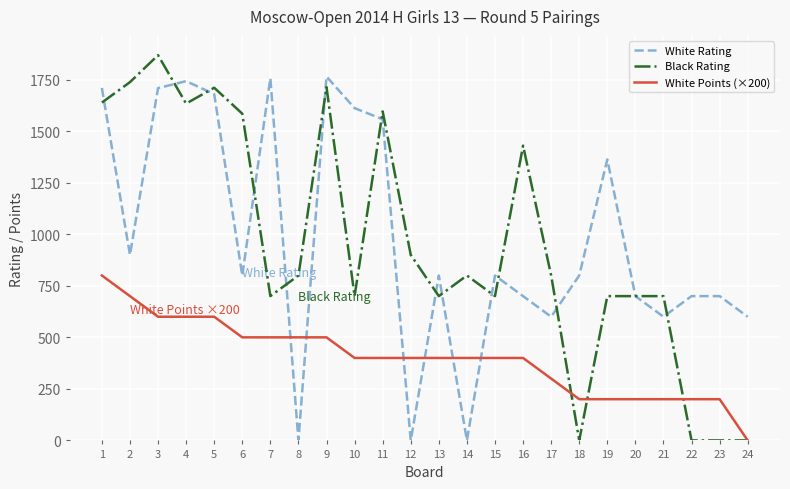

Rank the series by their maximum value, from lowest to highest.

White Points (×200), White Rating, Black Rating